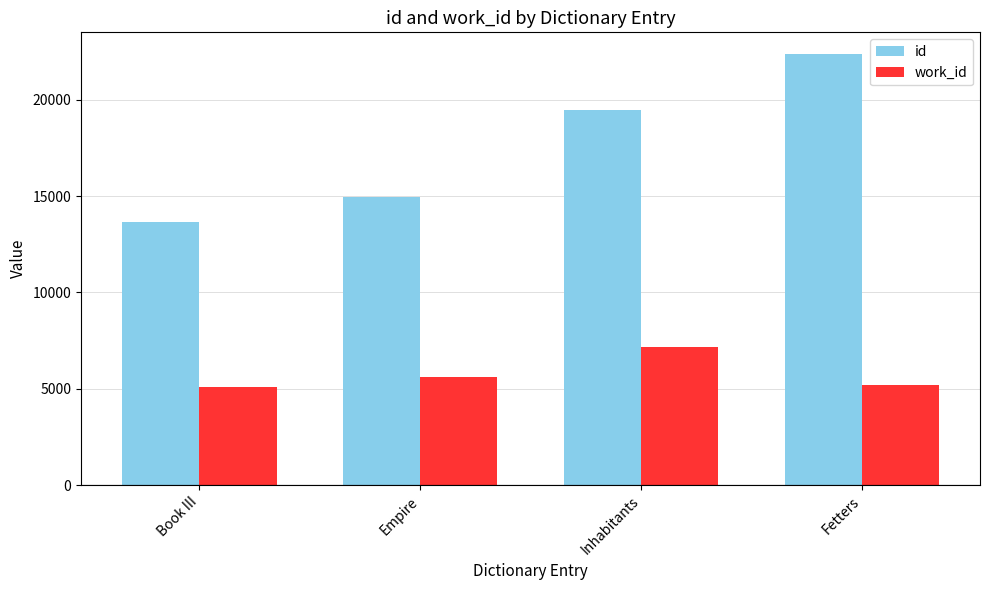

Count the number of data series in this chart.

2